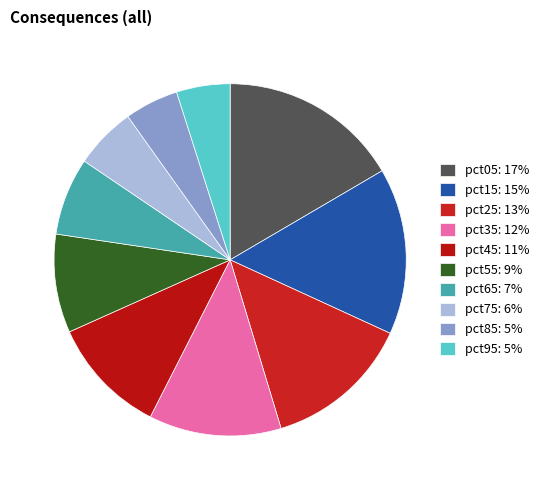

Combined, what portion of the pie is pct65 and pct25?

20.6%